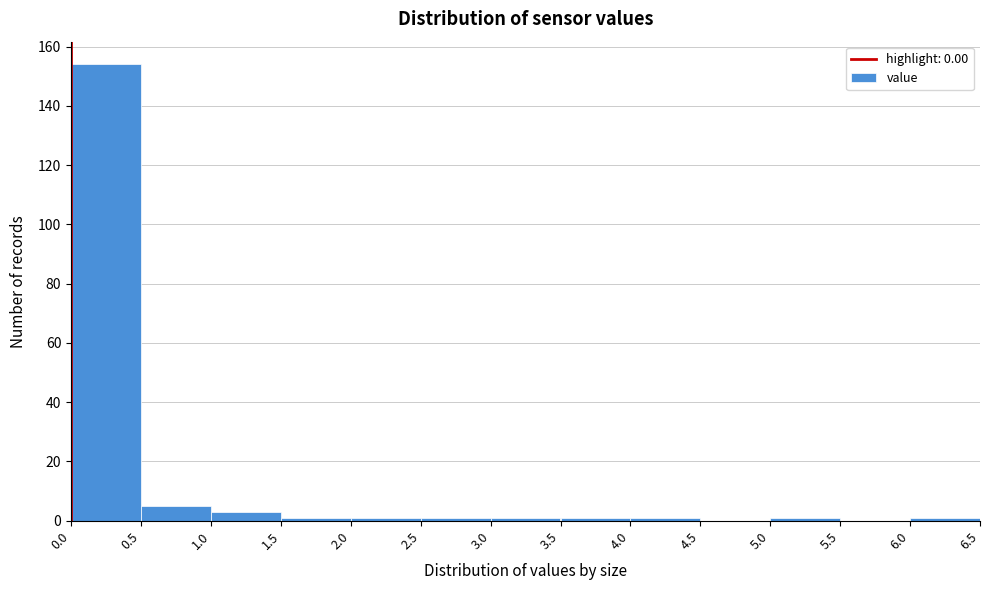

Reading left to right, list every bar in this chart as the range it spans on the x-axis followed by its height. The values are not printed on the chart, so give them approximately, as read against the axis.

0.0 to 0.5: 154
0.5 to 1.0: 6
1.0 to 1.5: 4
1.5 to 2.0: under 2
2.0 to 2.5: under 2
2.5 to 3.0: under 2
3.0 to 3.5: under 2
3.5 to 4.0: under 2
4.0 to 4.5: under 2
4.5 to 5.0: 0
5.0 to 5.5: under 2
5.5 to 6.0: 0
6.0 to 6.5: under 2